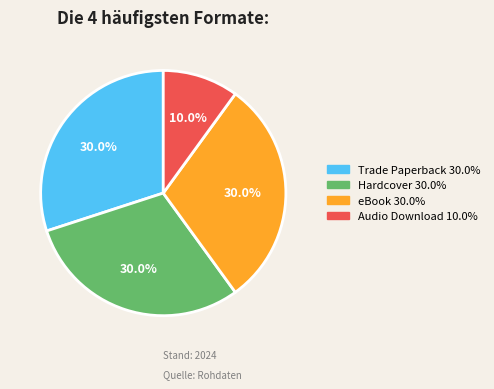

Which slice is the smallest?

Audio Download